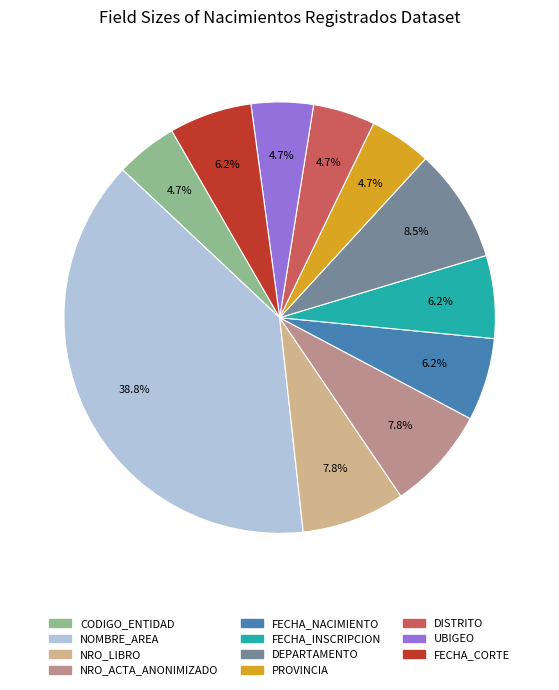

How many segments does this pie chart have?

11